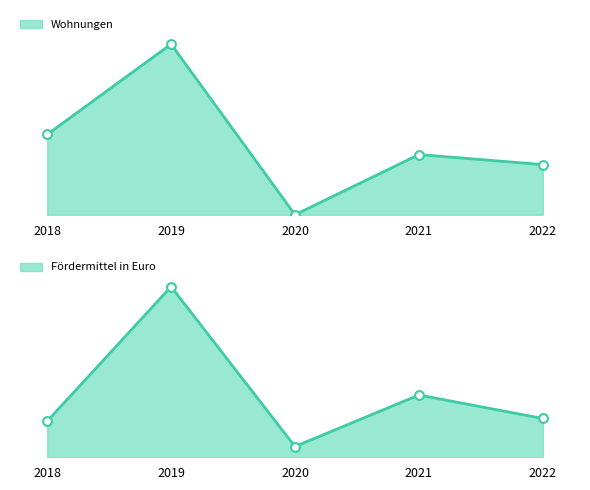

Which series contains the lowest Y value?

Wohnungen